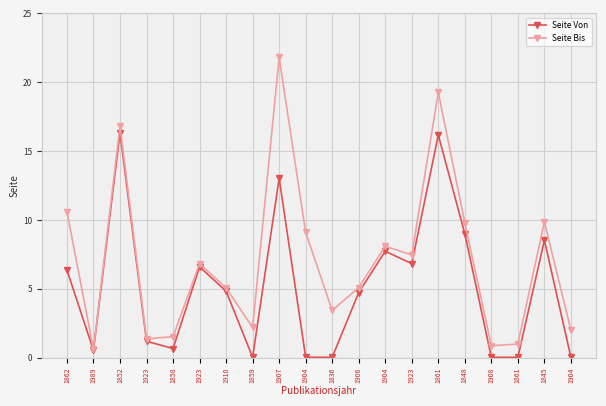

Between 1906 and 1861, which series saw the biggest shift?

Seite Bis